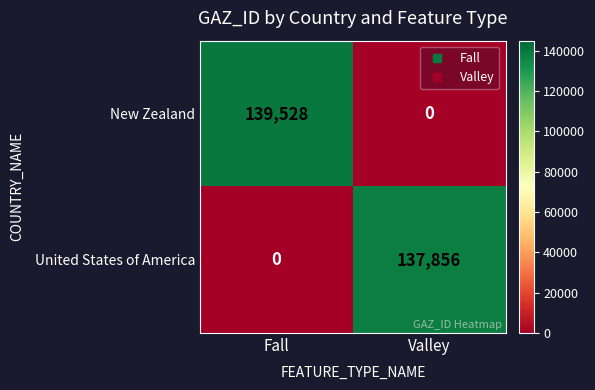

Reading left to right, list all the values displayed in this chart.

New Zealand: 139528	0
United States of America: 0	137856